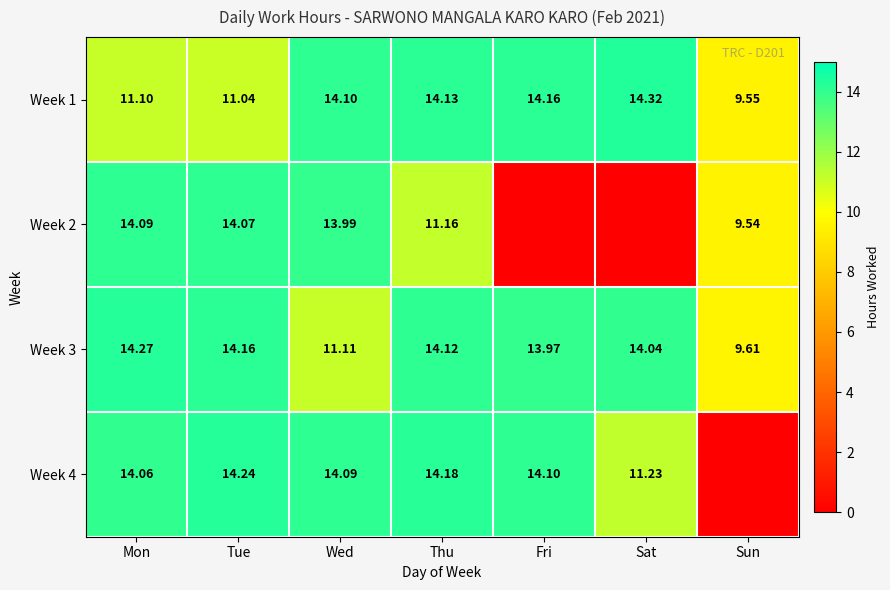

Where is Week 1 nearest to the value 11?

Tue